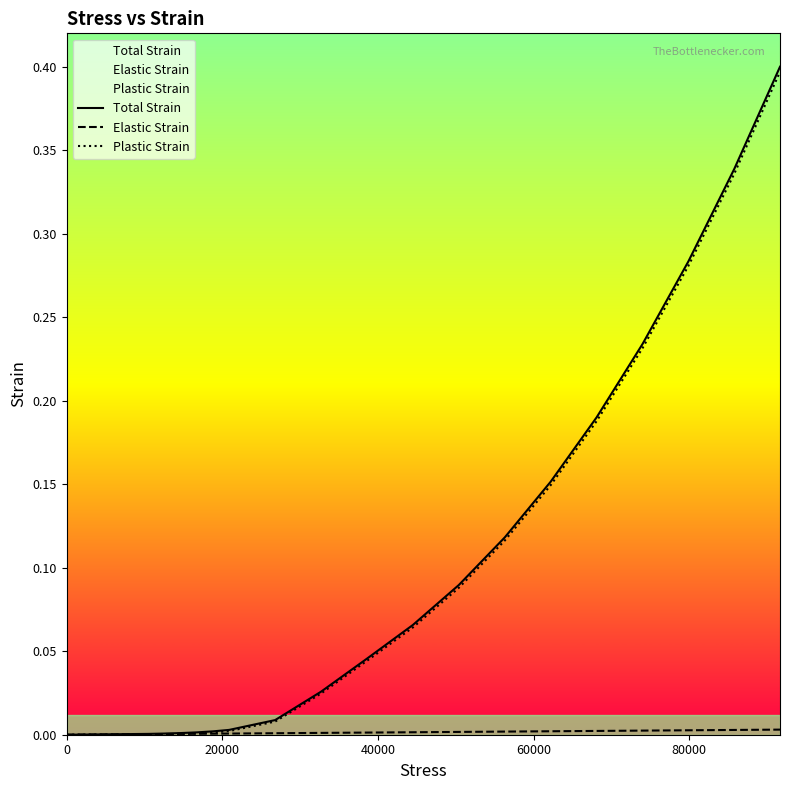

What is the greatest value displayed?

0.4